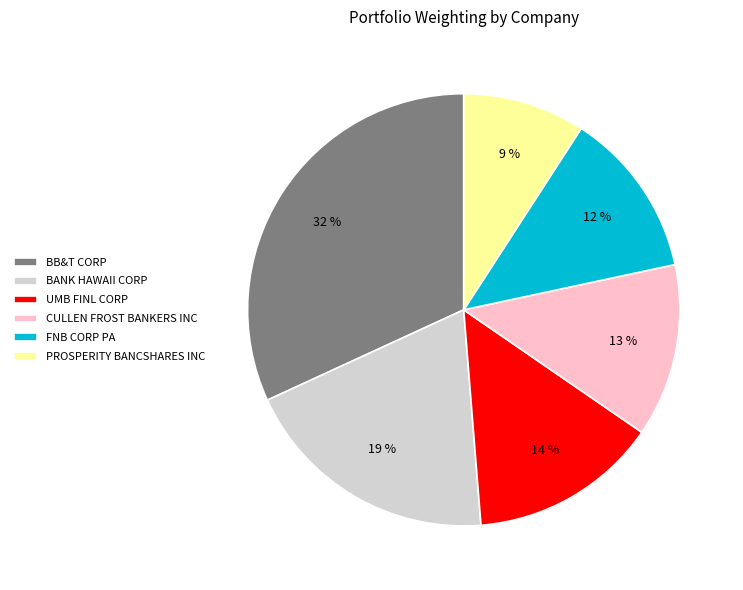

True or false: PROSPERITY BANCSHARES INC accounts for 24% of the total.

False